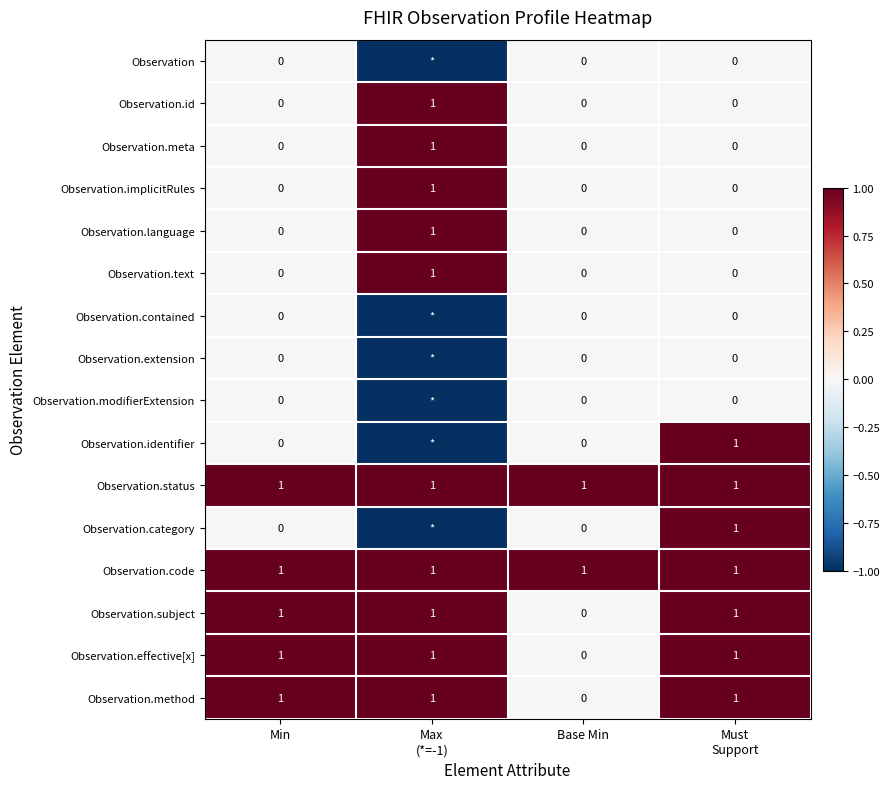

Between Base Min and Must
Support, which is larger?

Base Min